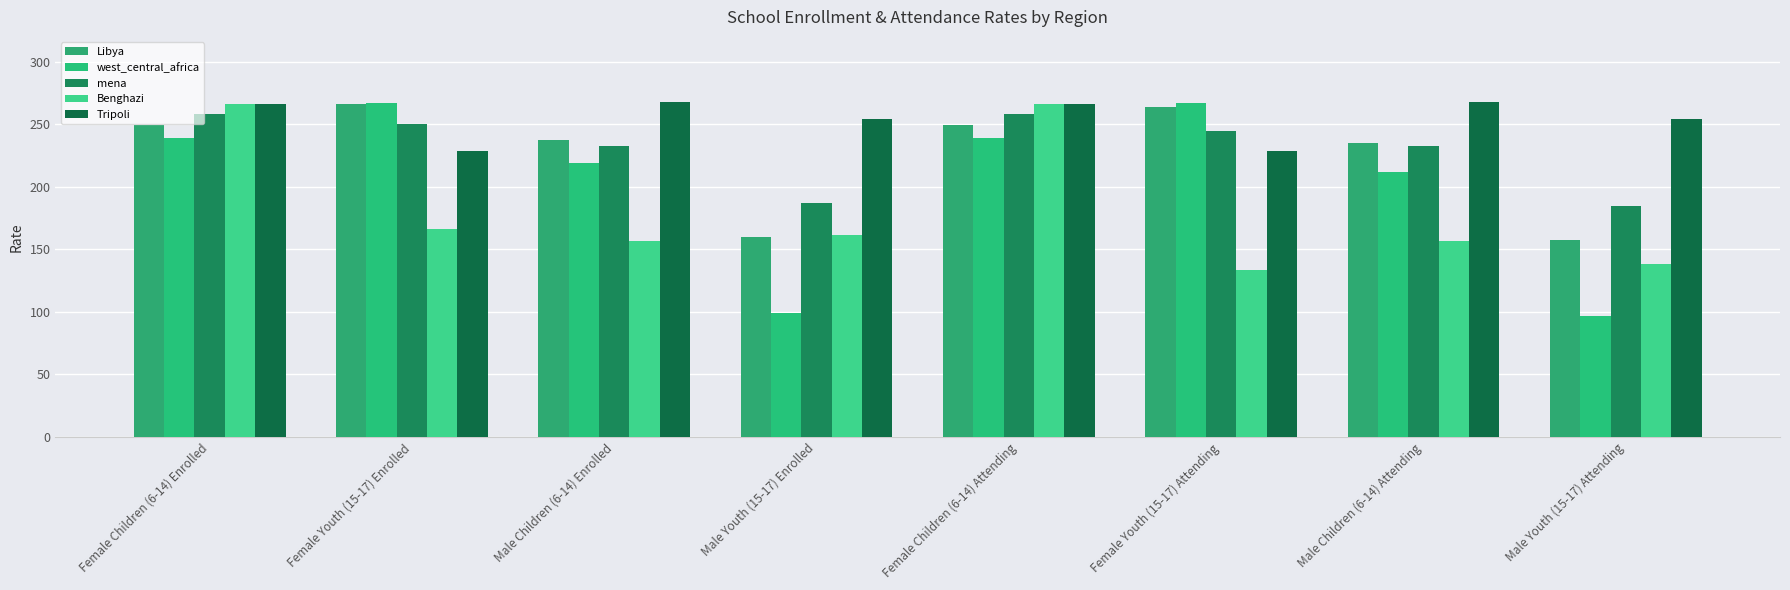

Between Female Children (6-14) Attending and Male Youth (15-17) Attending, which is larger?

Female Children (6-14) Attending